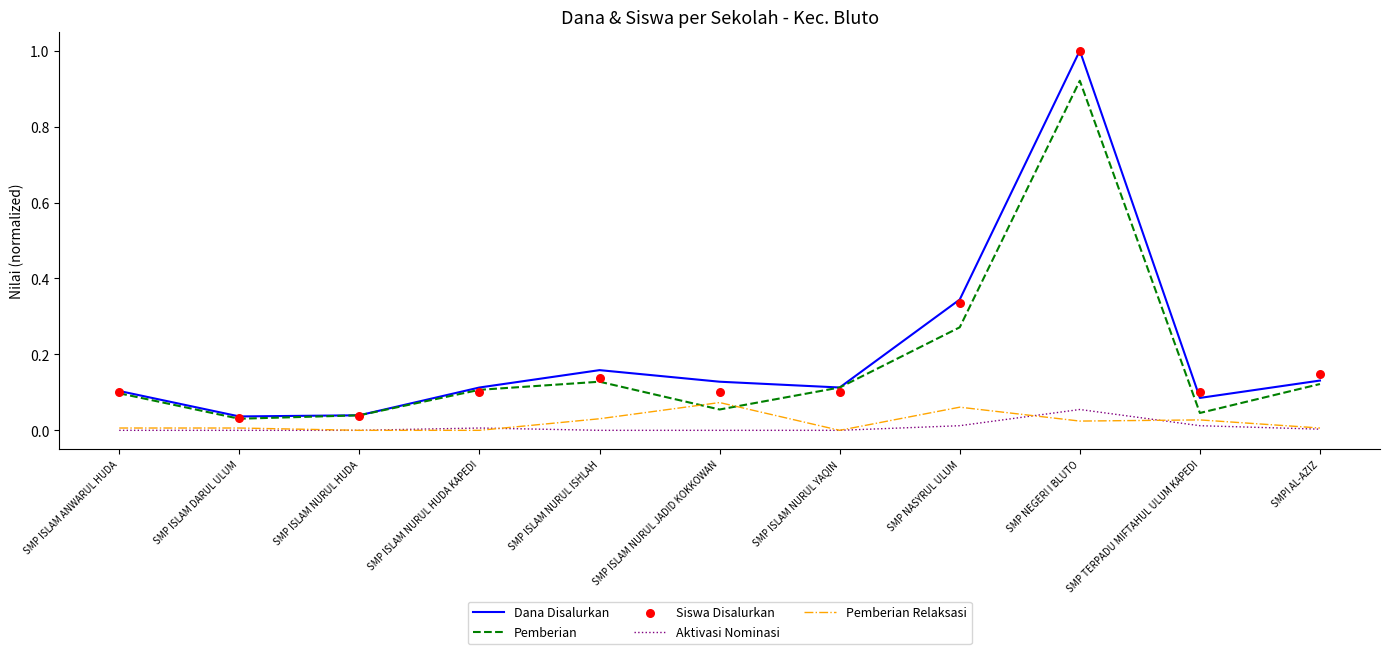

Which series reaches the minimum Y coordinate?

Aktivasi Nominasi